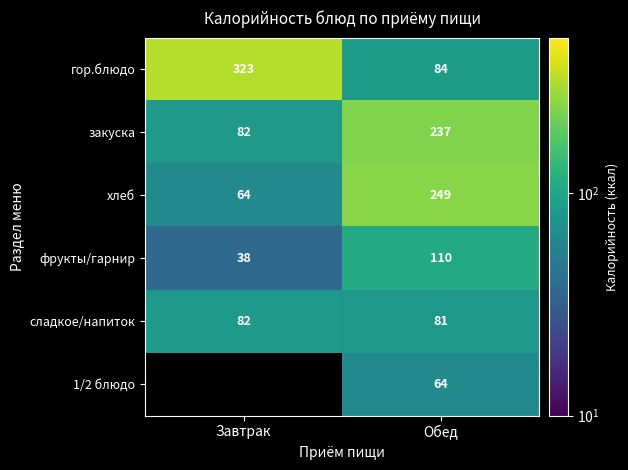

How many distinct data groups are displayed?

6